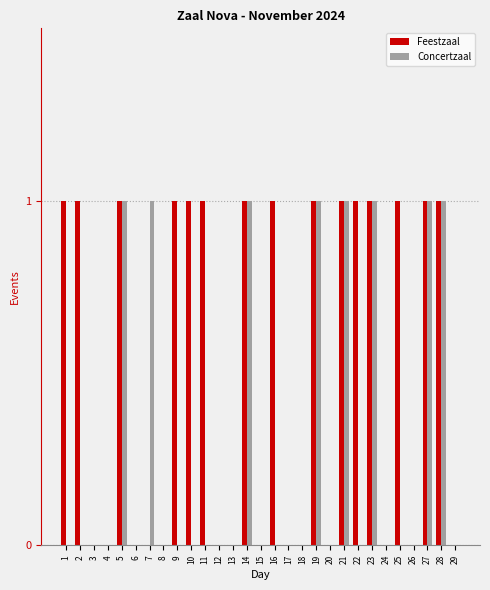

How many groups of bars are there?

29